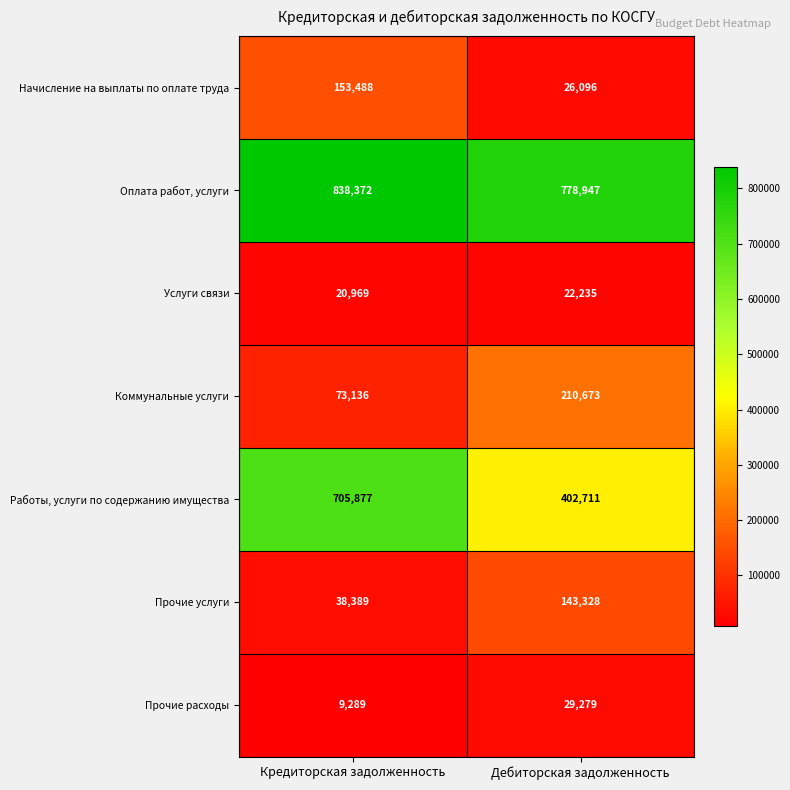

Which category has the lowest value across all series?

Кредиторская задолженность